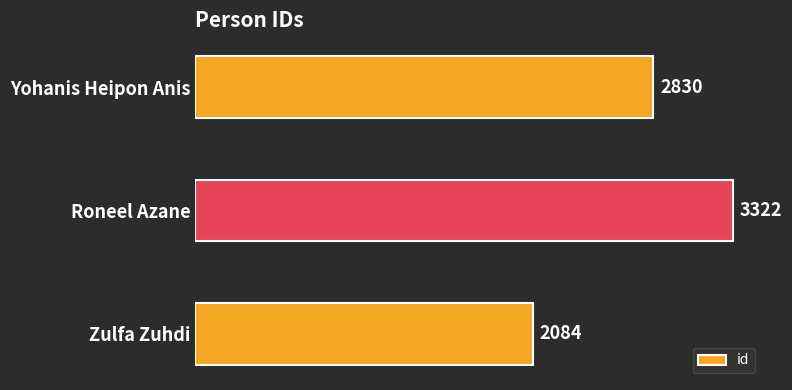

What is the approximate value at Zulfa Zuhdi?

2084